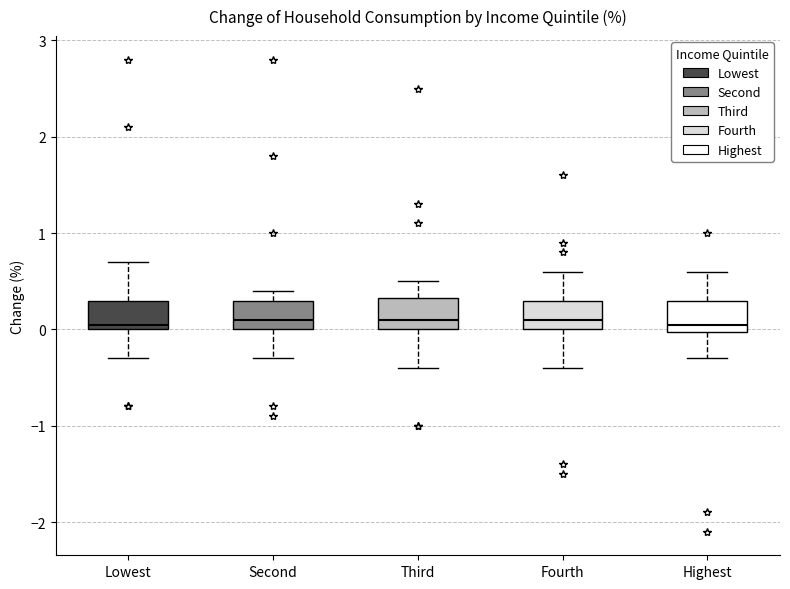

Where does the median line of the box for Lowest sit on the y-axis? The values are not printed on the chart, so give them approximately, as read against the axis.

0.1